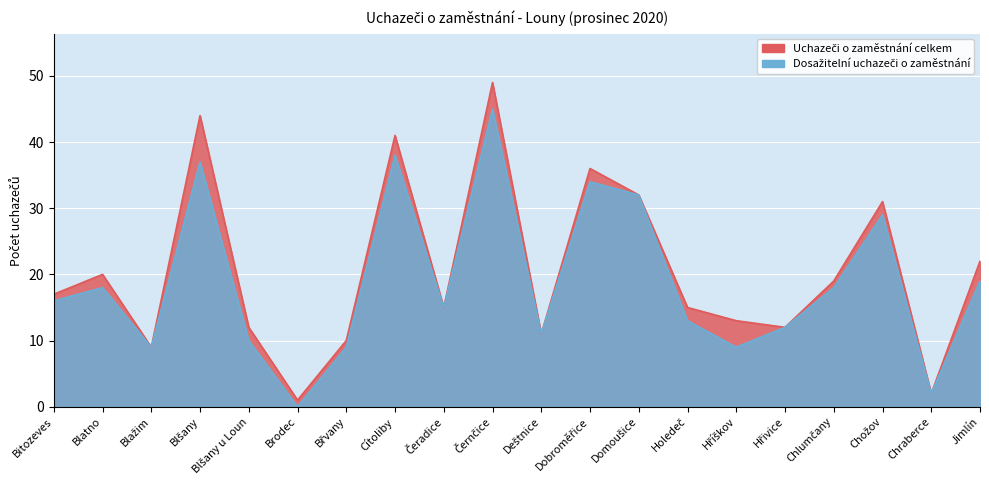

What is the total value across all series at Hříškov?

22